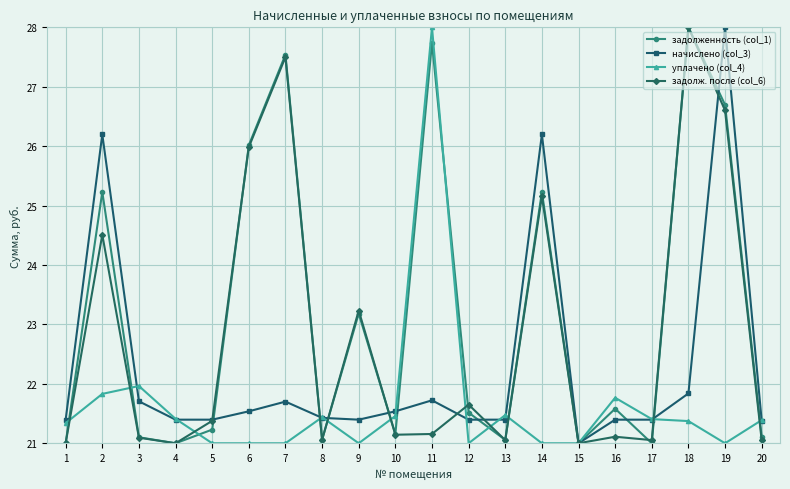

The задолж. после (col_6) series shows 21.1 at 16. True or false?

True